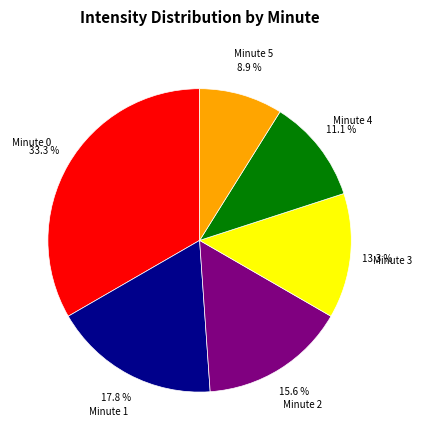

To the nearest percent, what is the difference between the largest and smallest slice percentages?

24%